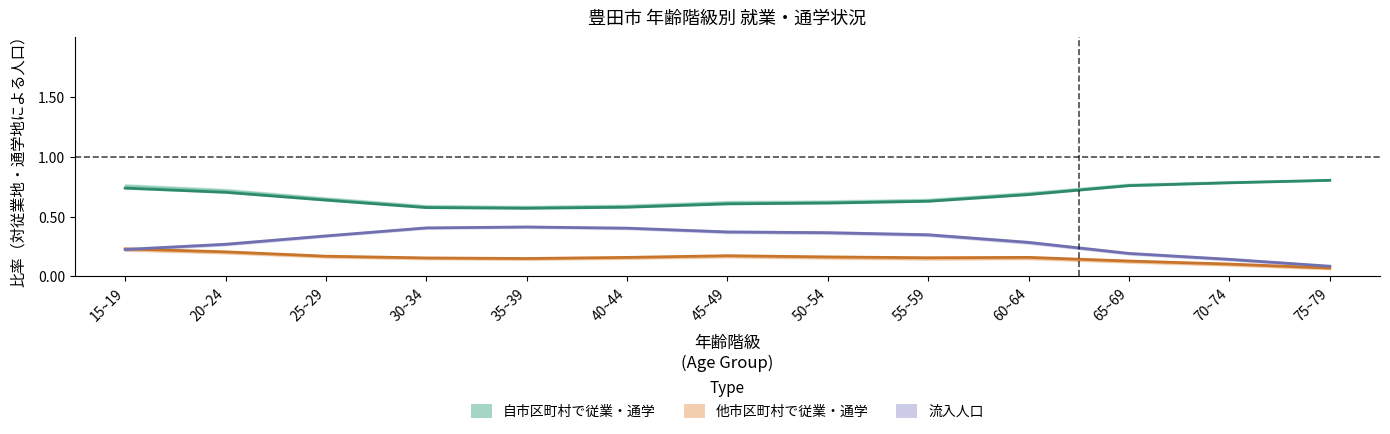

Rank the series by their maximum value, from highest to lowest.

自市区町村で従業・通学, 流入人口, 他市区町村で従業・通学